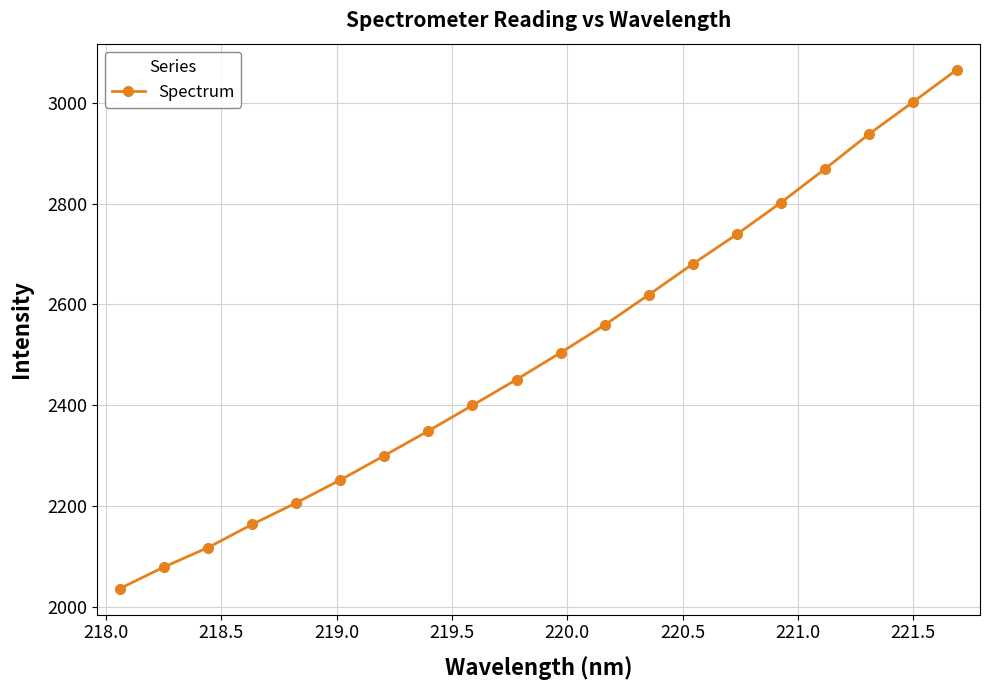

What is the value of the 12th point from the left?

2559.2